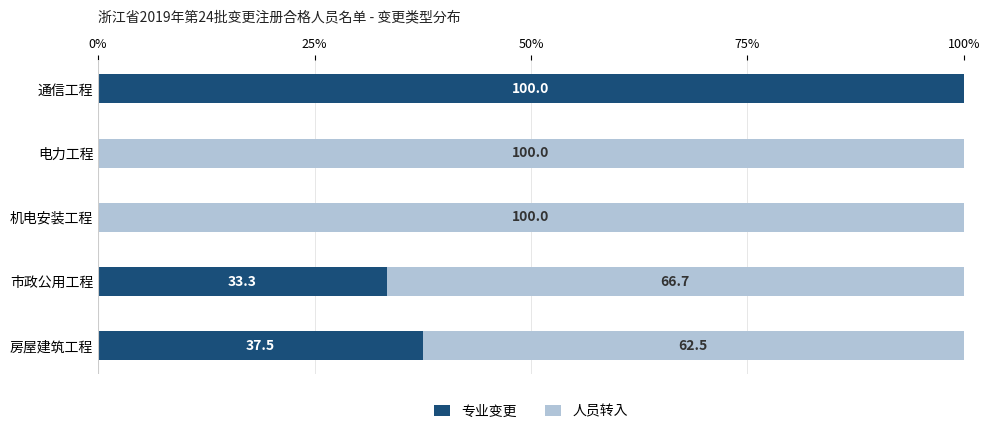

The 专业变更 series shows 33.3 at 市政公用工程. True or false?

True